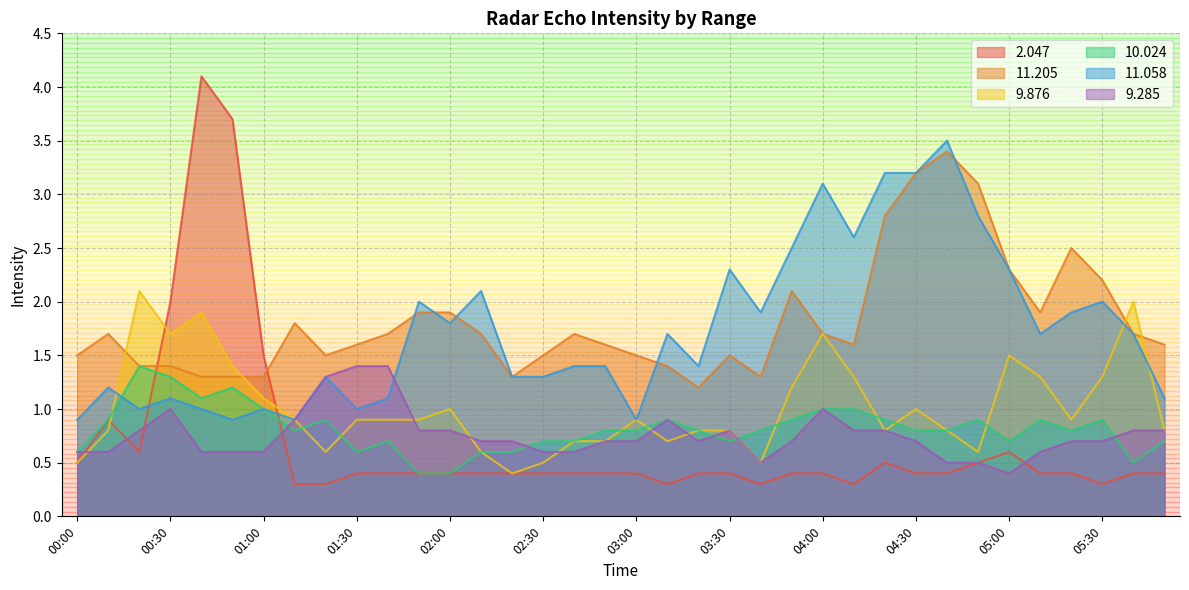

Where is   9.285 nearest to the value 0?

05:00